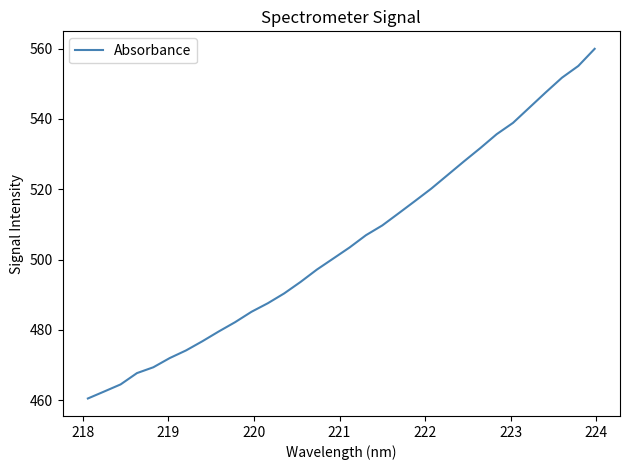

What is the difference between the maximum and minimum values?

99.4